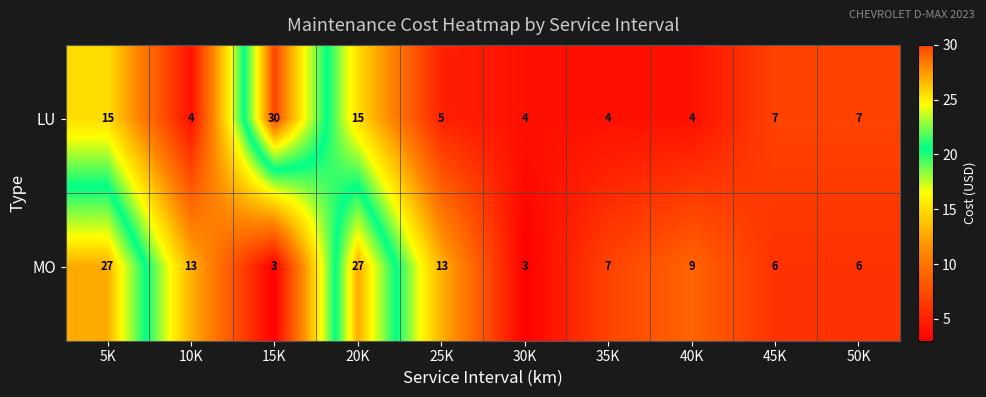

At which category does the chart reach its peak across all series?

15K